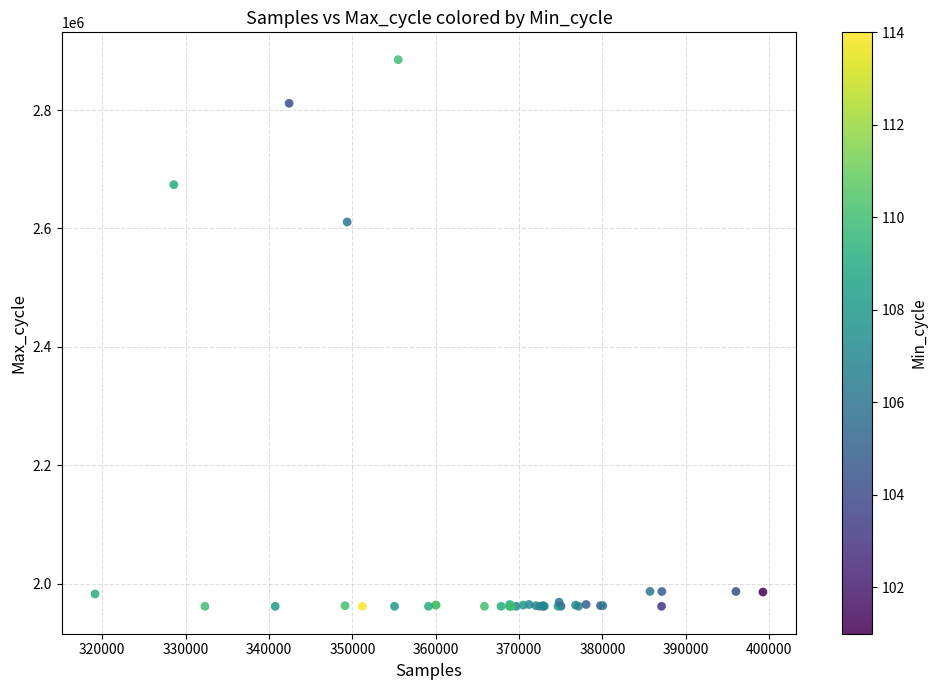

What Y value in the scatter plot is closest to 2423398?

2610900